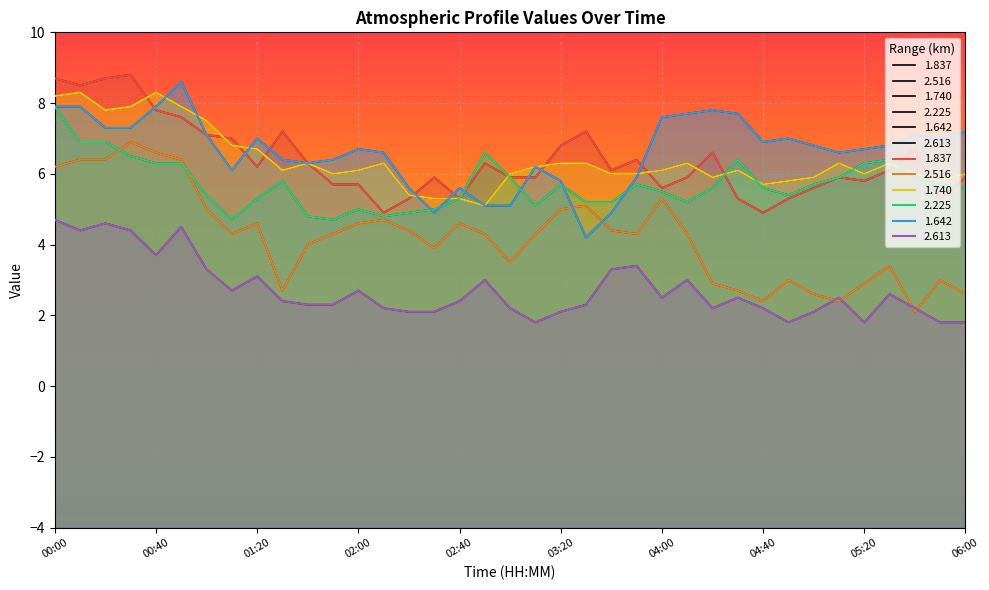

What is the sum of all 1.740 values?

236.3